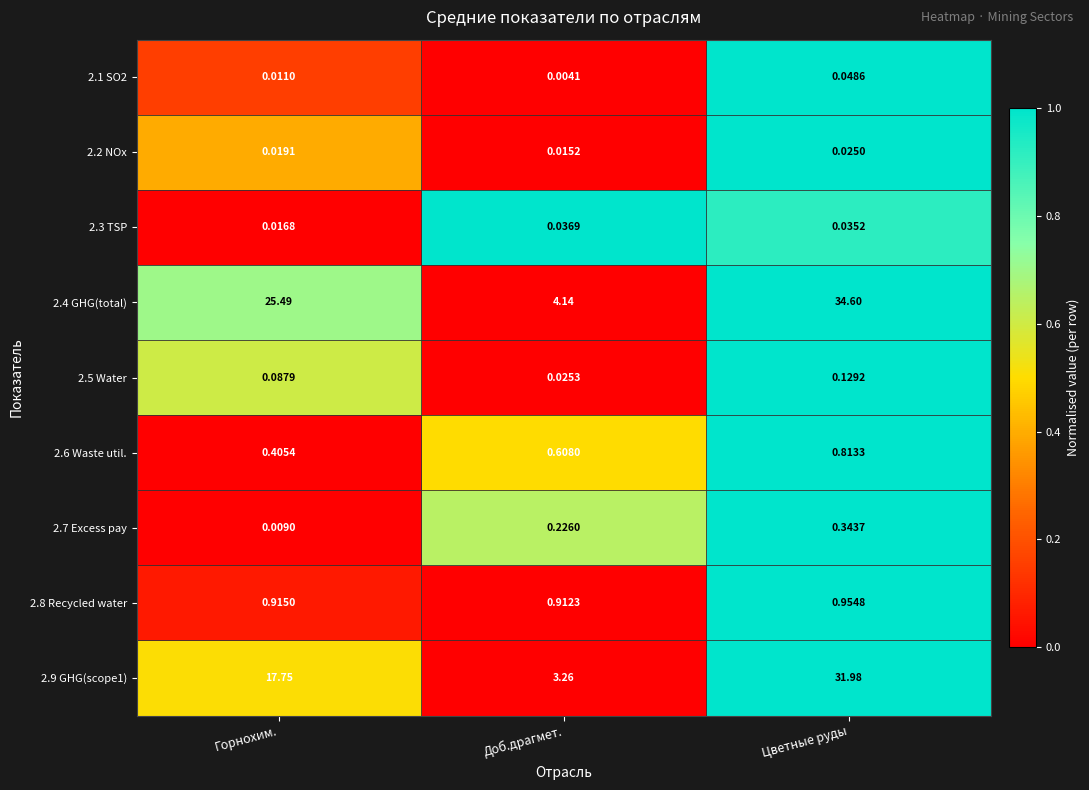

At which category does the chart reach its minimum across all series?

Доб.драгмет.